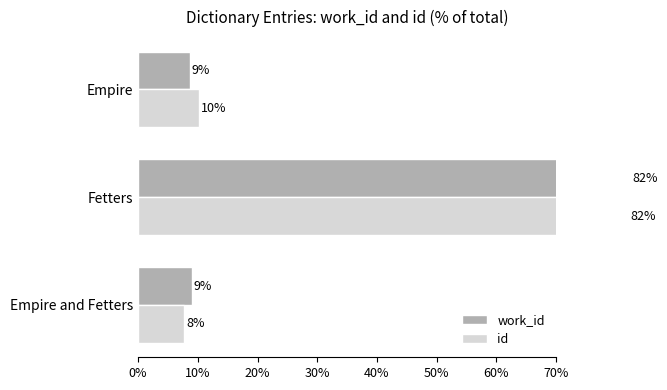

What is the difference between the maximum and minimum values in the id series?

74.3